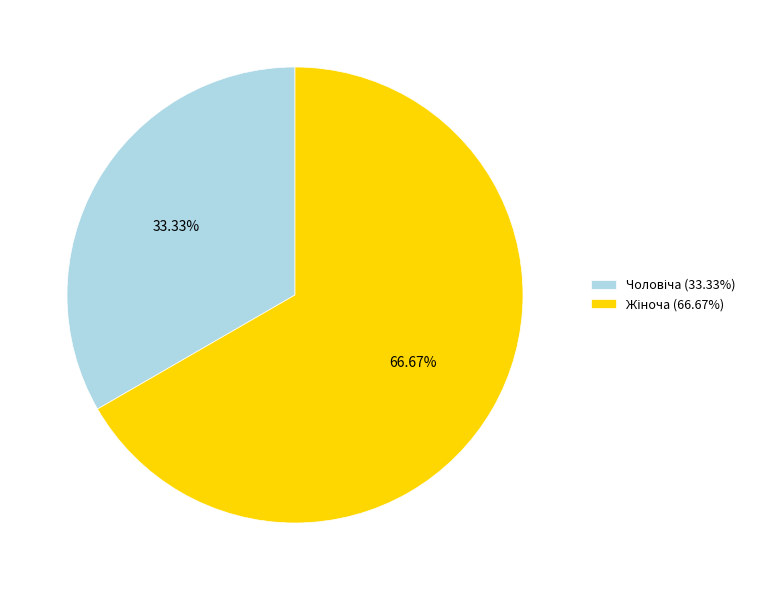

Is there any slice that represents more than half of the pie?

Yes